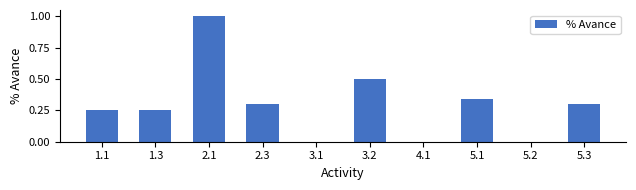

What is the greatest value displayed?

1.0